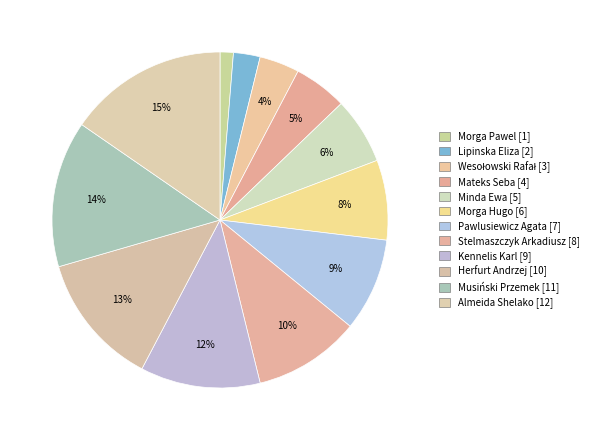

To the nearest percent, what portion does Wesołowski Rafał represent?

4%